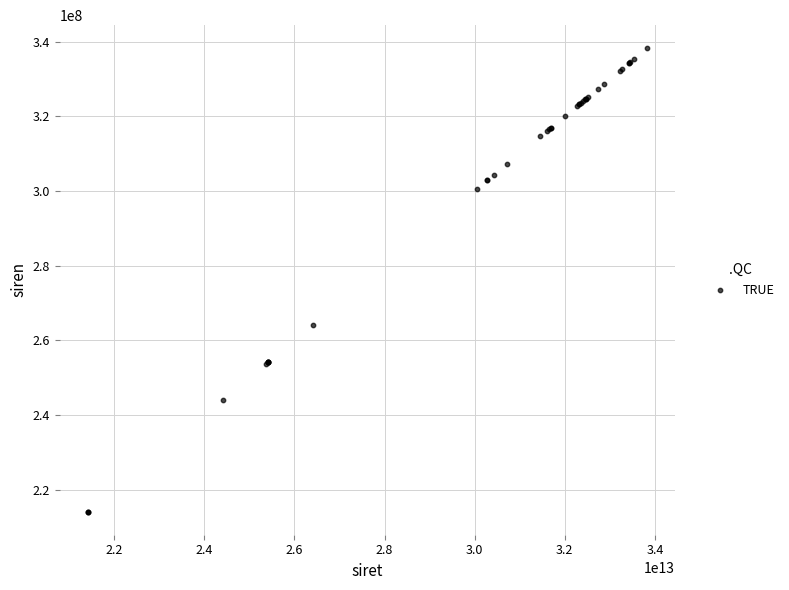

What Y value in the scatter plot is closest to 276142123?

264100876